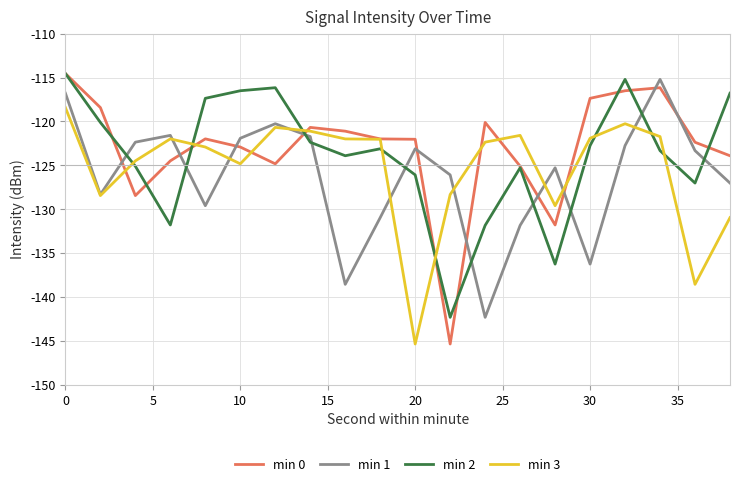

Is this an area chart (filled region under the line)?

No